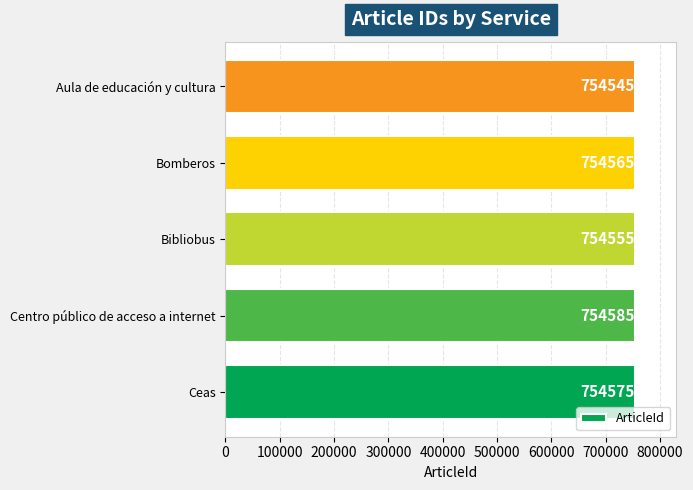

Is it true that the value at Aula de educación y cultura is 754545?

True